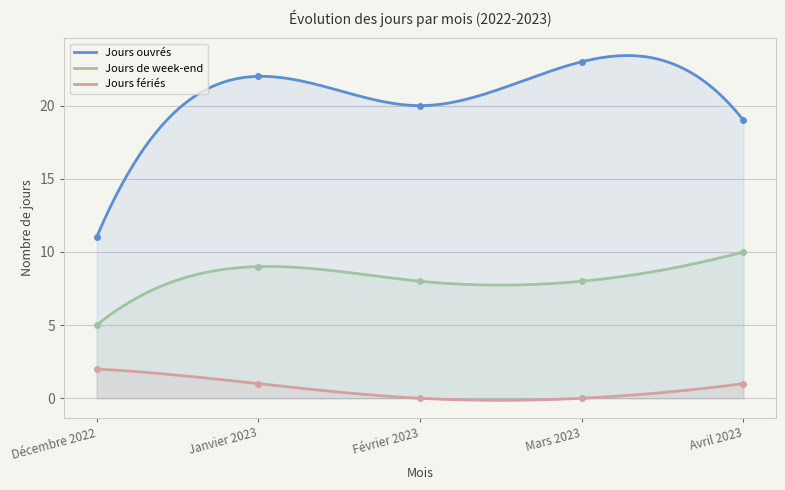

The value of Jours fériés at Février 2023 is -1. True or false?

False